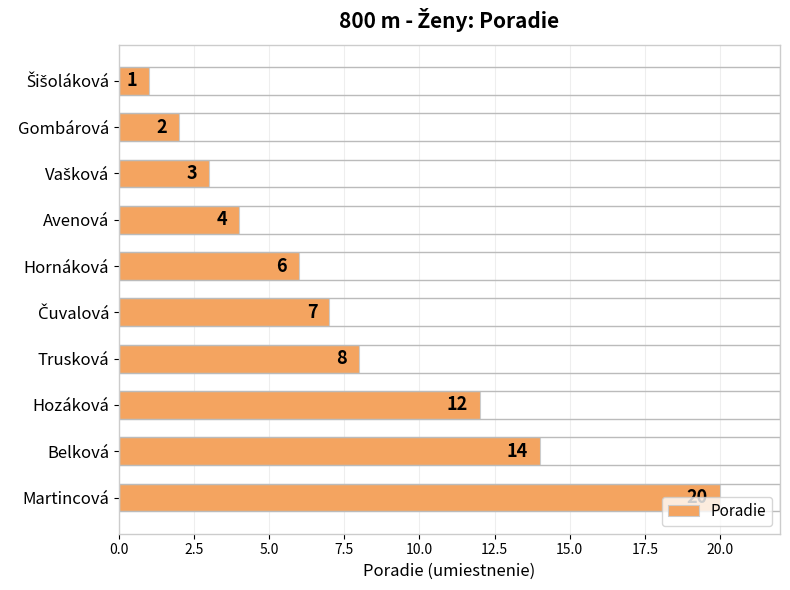

What is the difference between the maximum and minimum values?

19